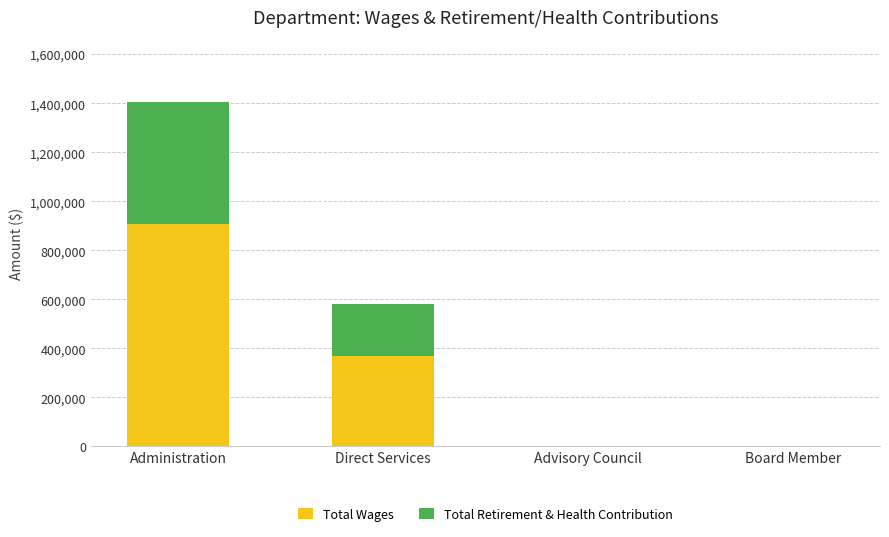

At which category is the sum across all series the highest?

Administration